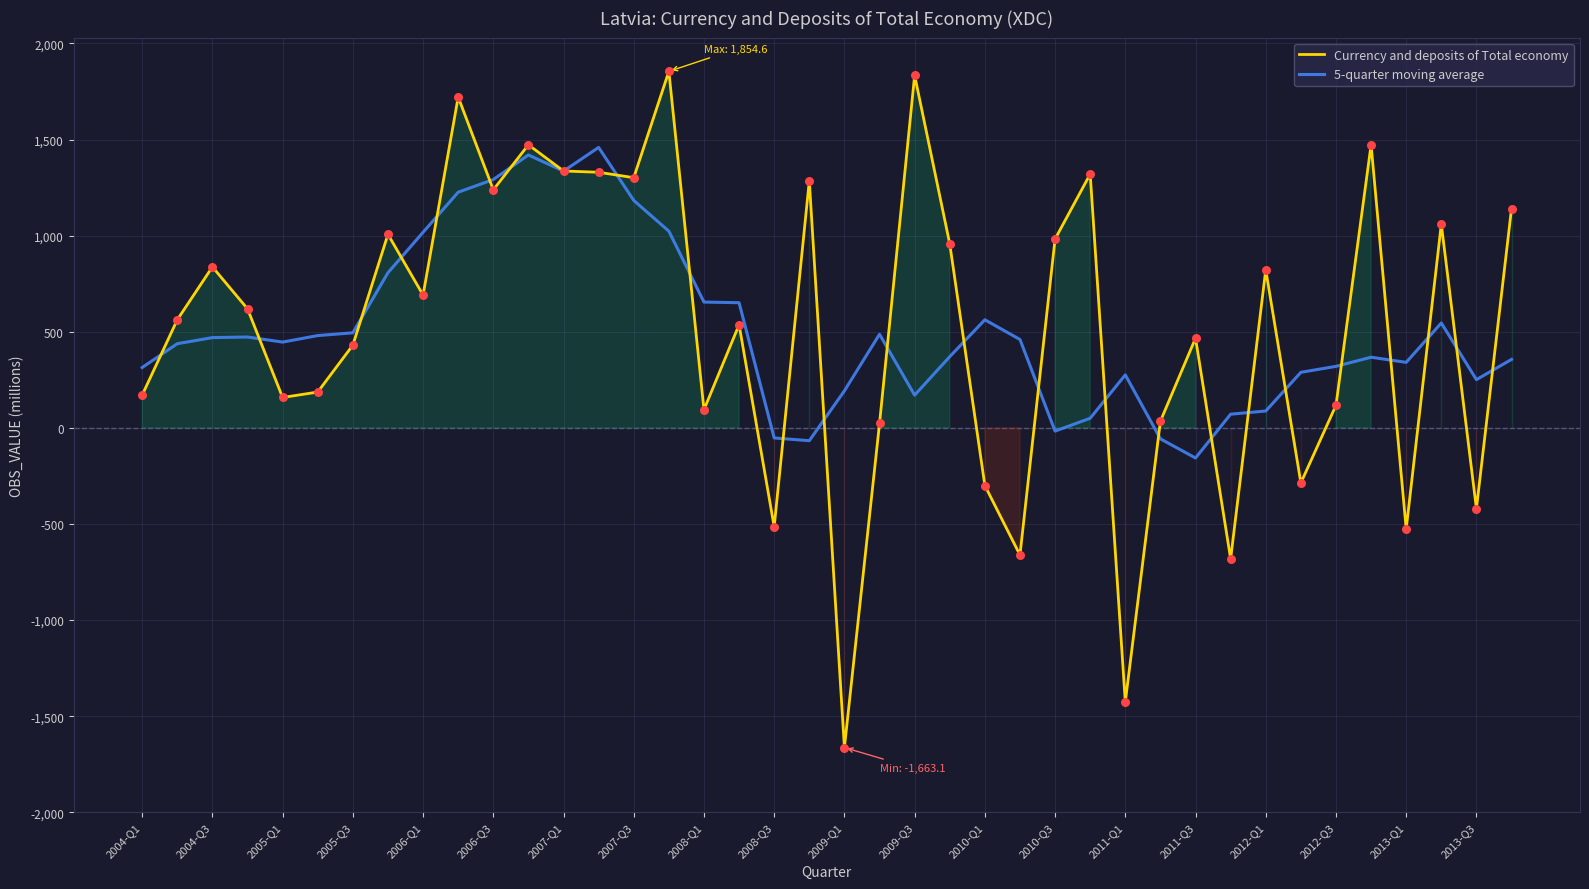

What are all the series names shown in the legend?

Currency and deposits of Total economy, 5-quarter moving average